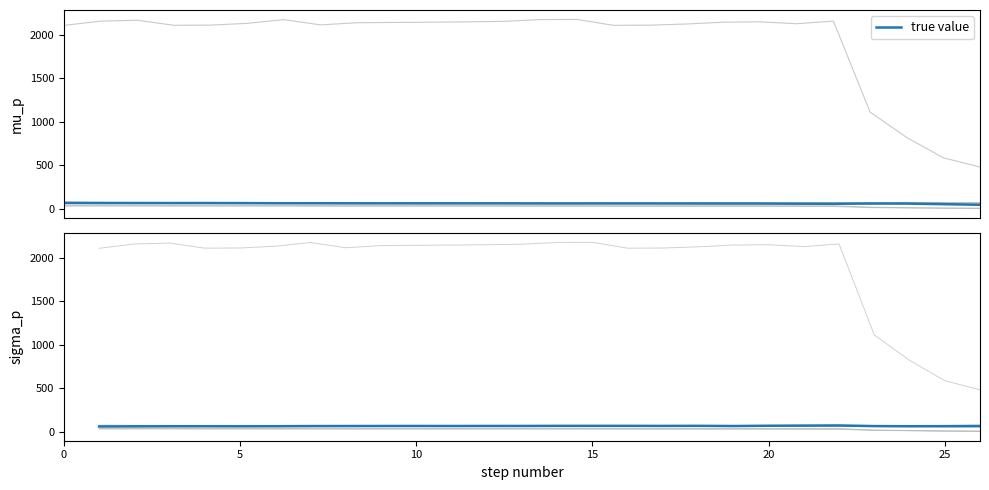

What is the label of the 22nd point from the left?

21